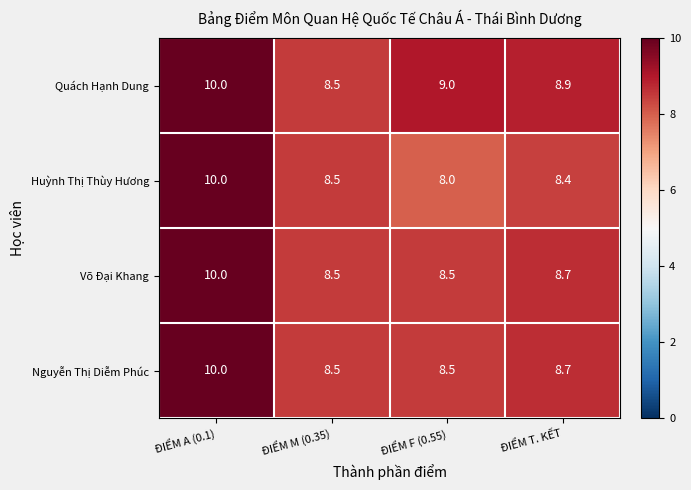

The value of Võ Đại Khang at ĐIỂM M (0.35) is 5.4. True or false?

False